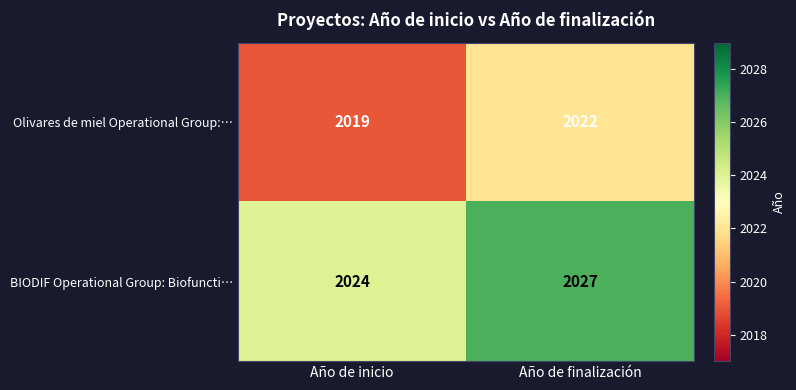

Where is BIODIF Operational Group: Biofuncti… nearest to the value 2025?

Año de inicio